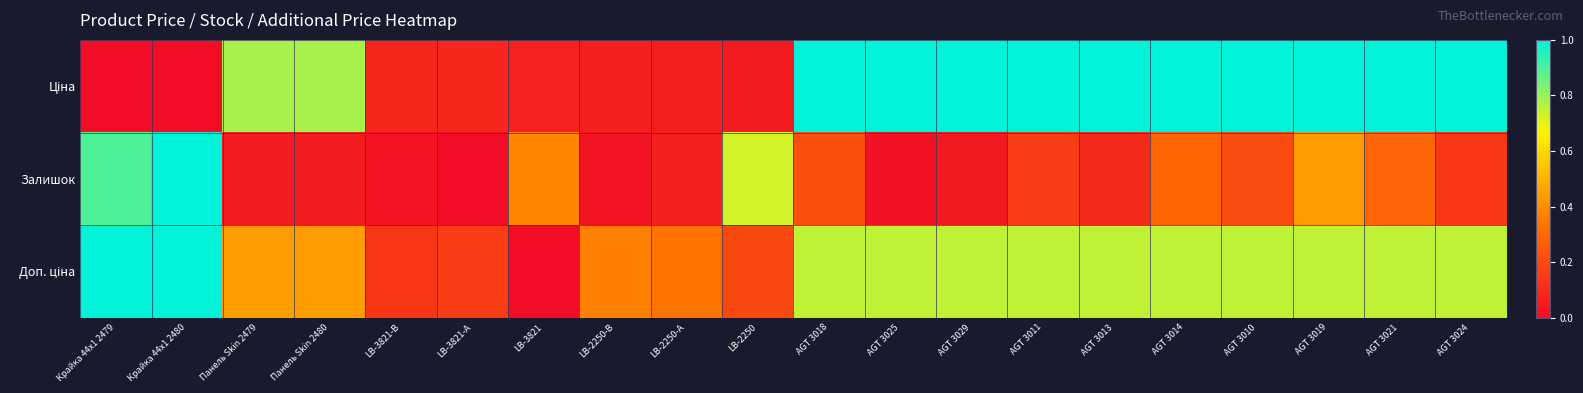

Which series has the largest total across all categories?

Ціна